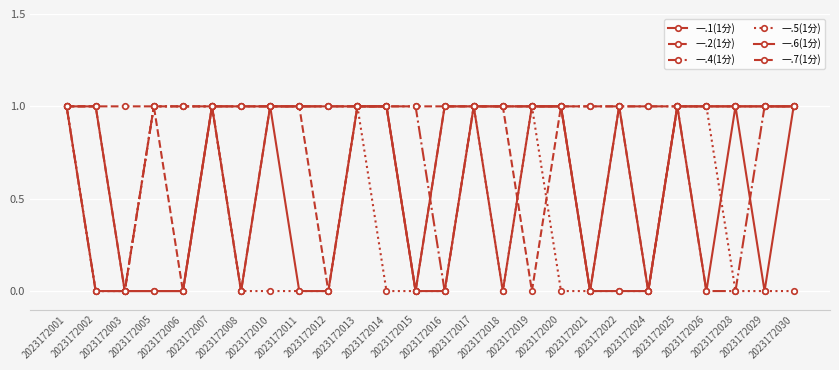

Is the value of 一.2(1分) at 2023172007 greater than the value of 一.7(1分) at 2023172013?

No